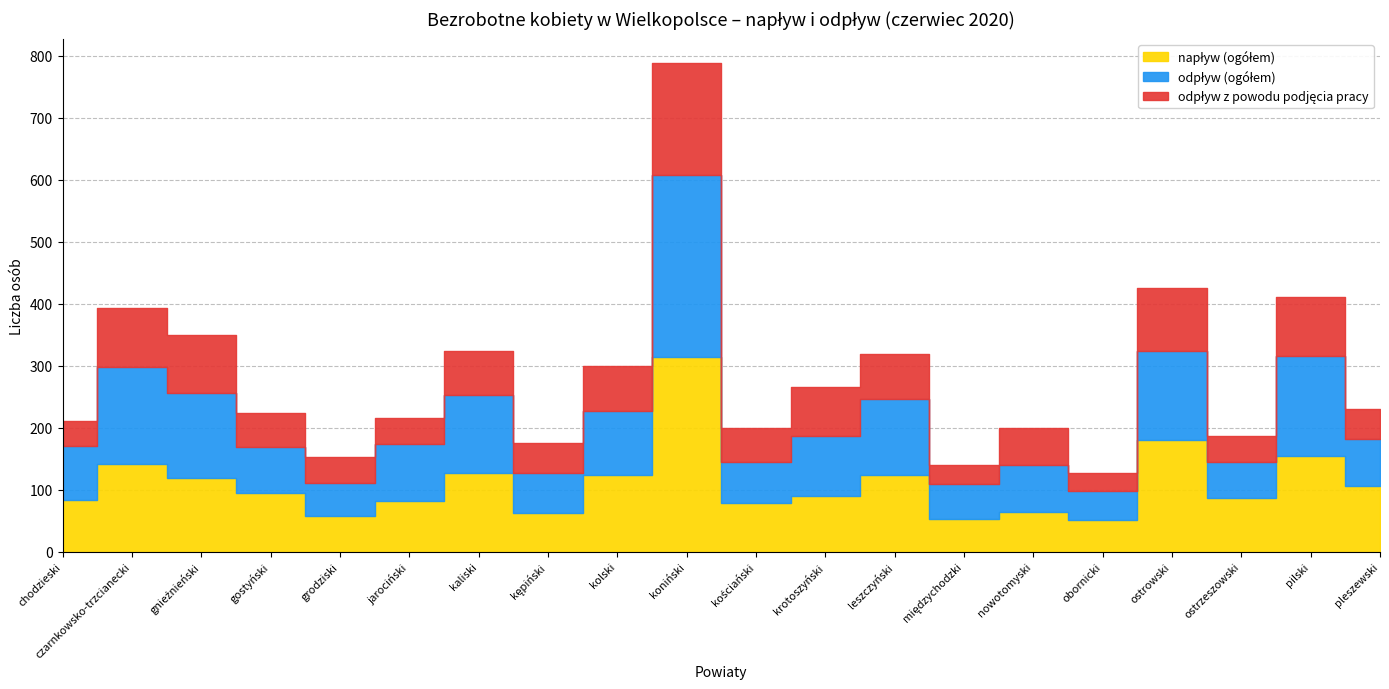

Between which two adjacent categories do napływ (ogółem) and odpływ (ogółem) first intersect?

gnieźnieński and gostyński